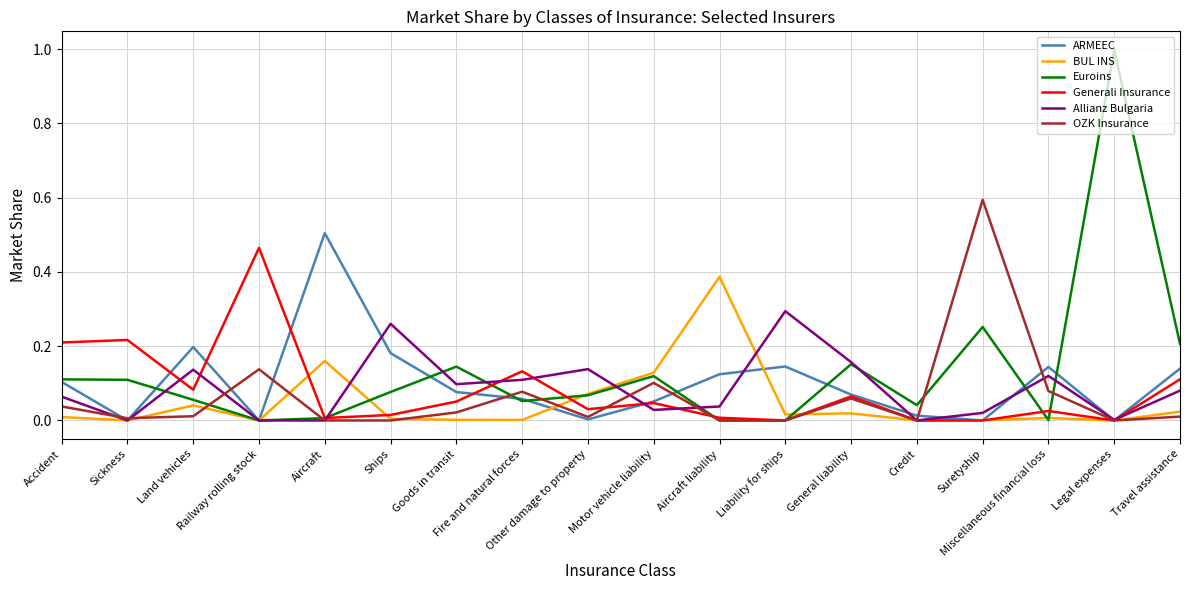

Which series has the largest total across all categories?

Euroins